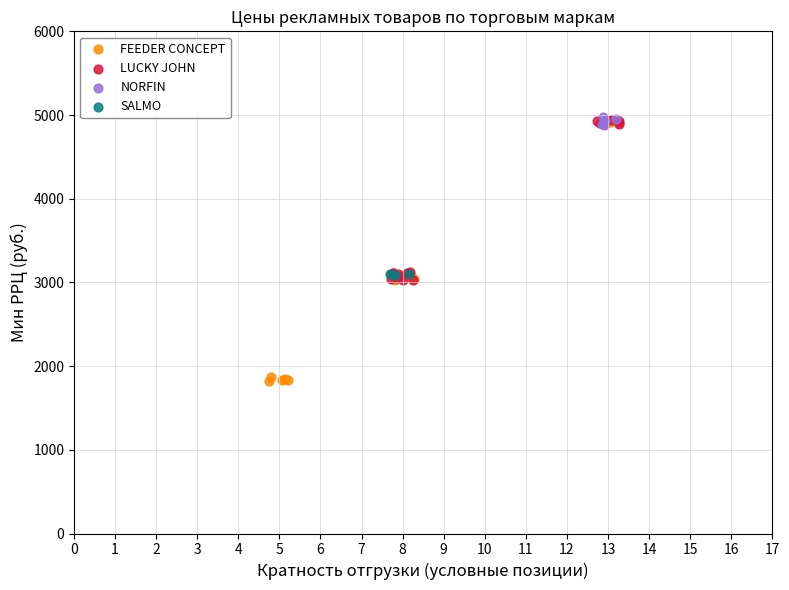

What are all the series names shown in the legend?

FEEDER CONCEPT, LUCKY JOHN, NORFIN, SALMO